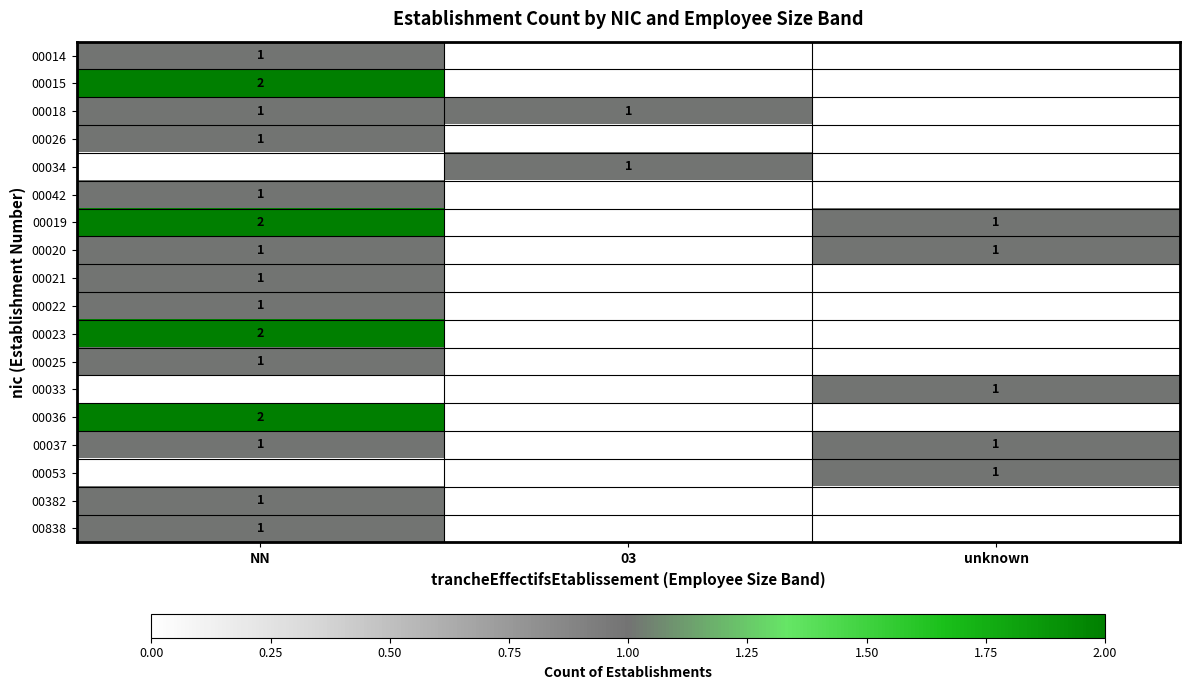

The 00018 series shows 1 at 03. True or false?

True